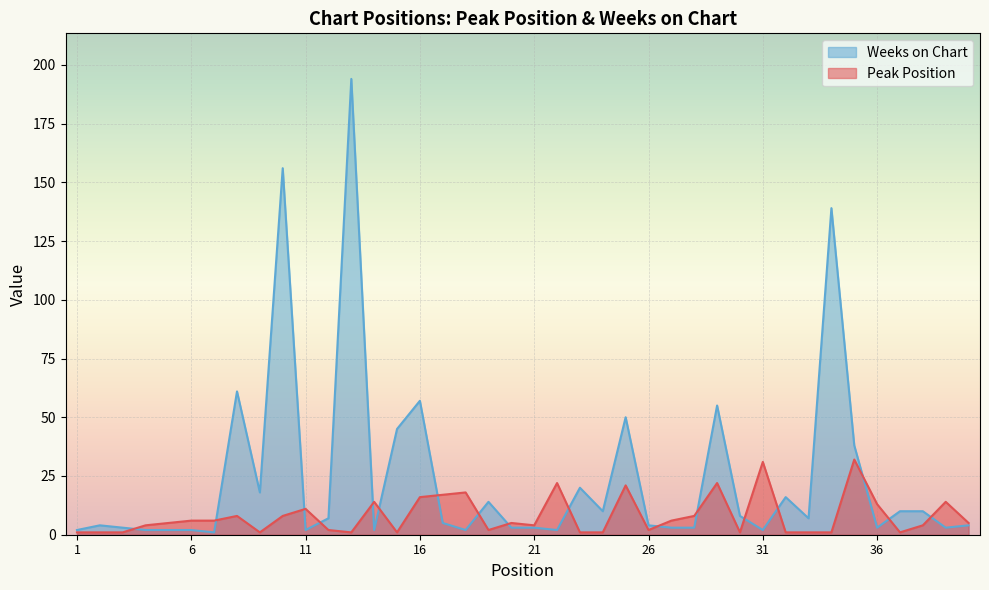

In Weeks on Chart, how many points are lower than both neighbors (excluding endpoints)?

11